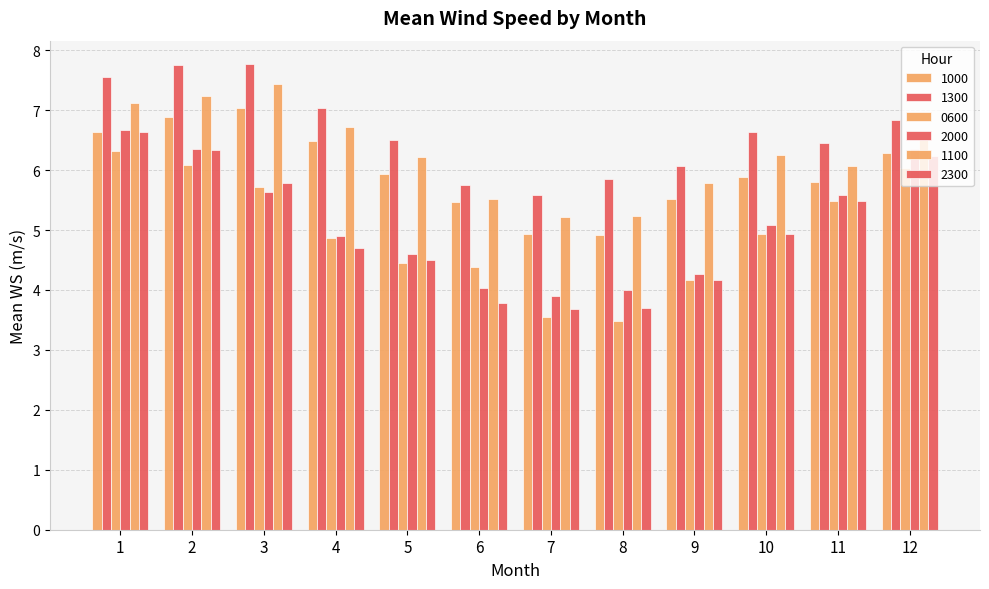

How many groups of bars are there?

12